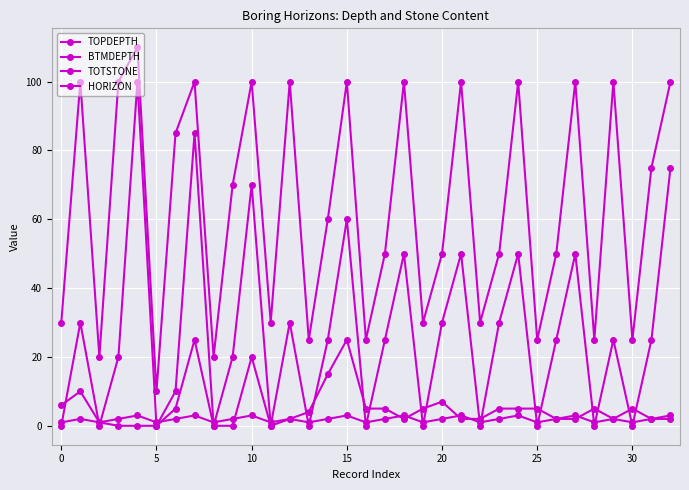

How many data points does each series have?

33